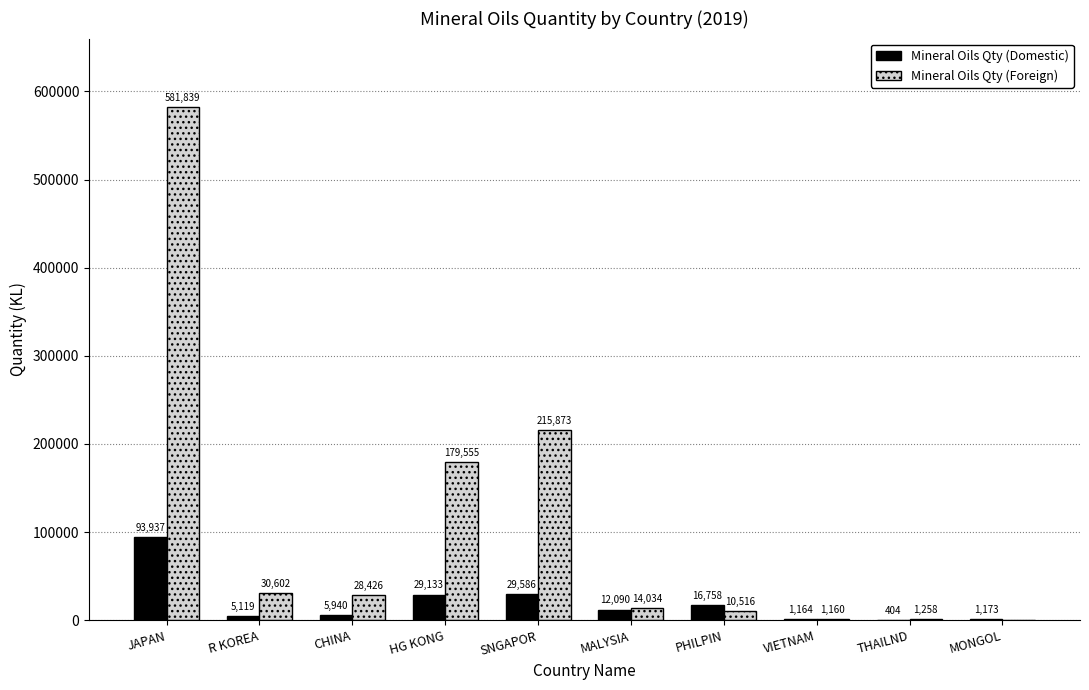

The Mineral Oils Qty (Foreign) series shows 10516 at PHILPIN. True or false?

True